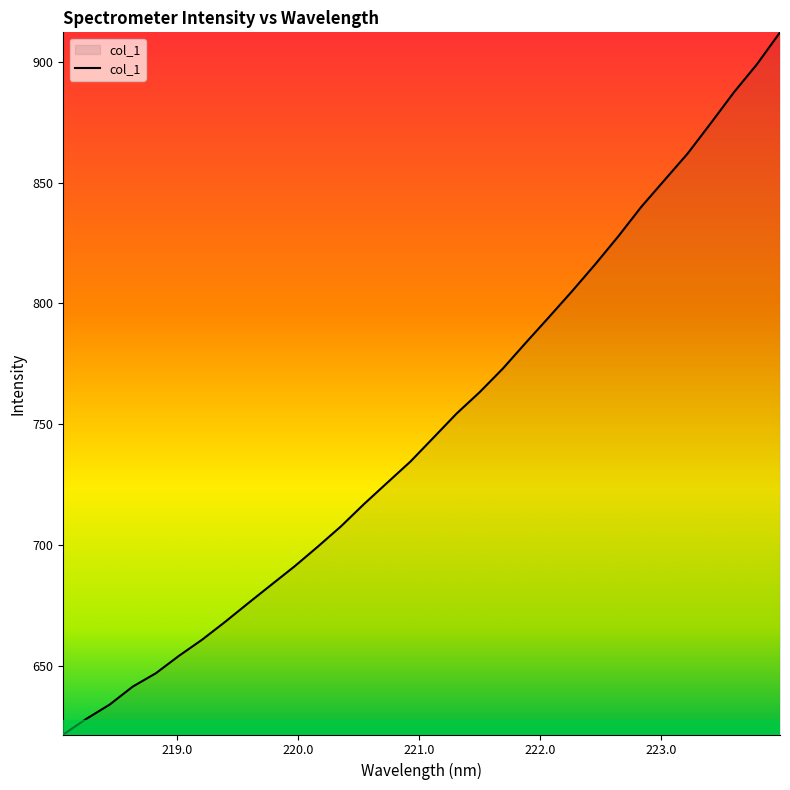

How many lines are shown in the chart?

1